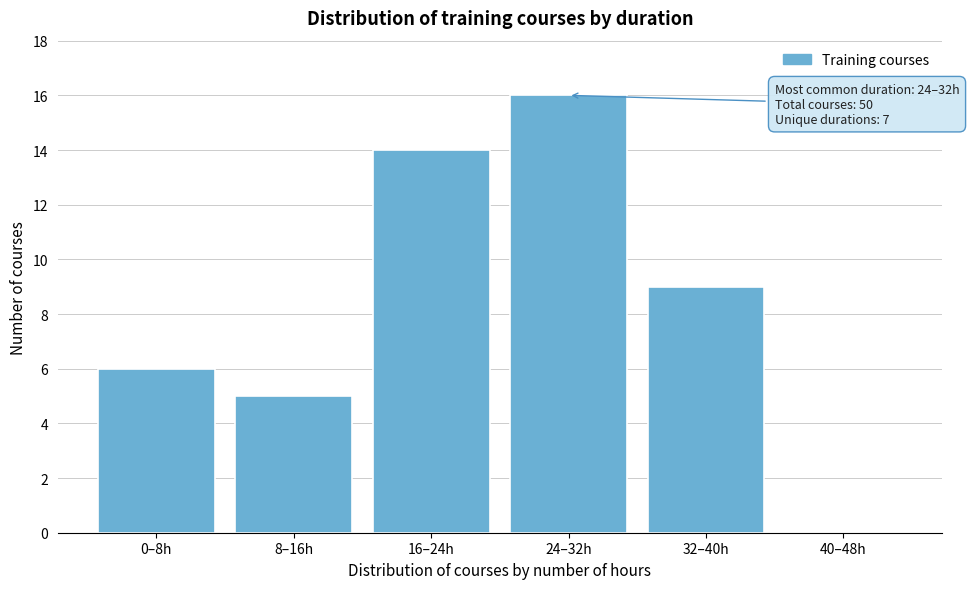

Reading left to right, extract all data points from this chart.

0–8h=6	8–16h=5	16–24h=14	24–32h=16	32–40h=9	40–48h=0